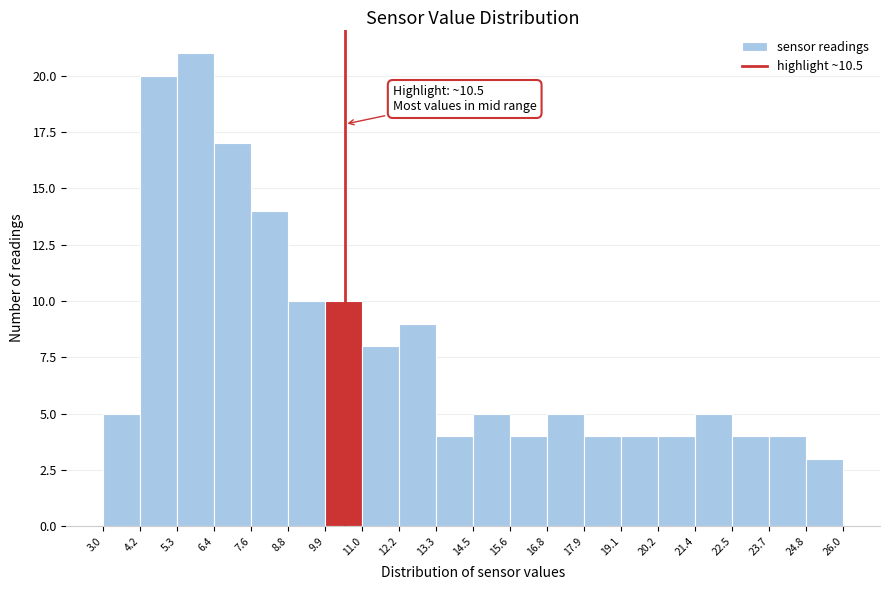

Over which range of the x-axis is the bar tallest?

5.3 to 6.4